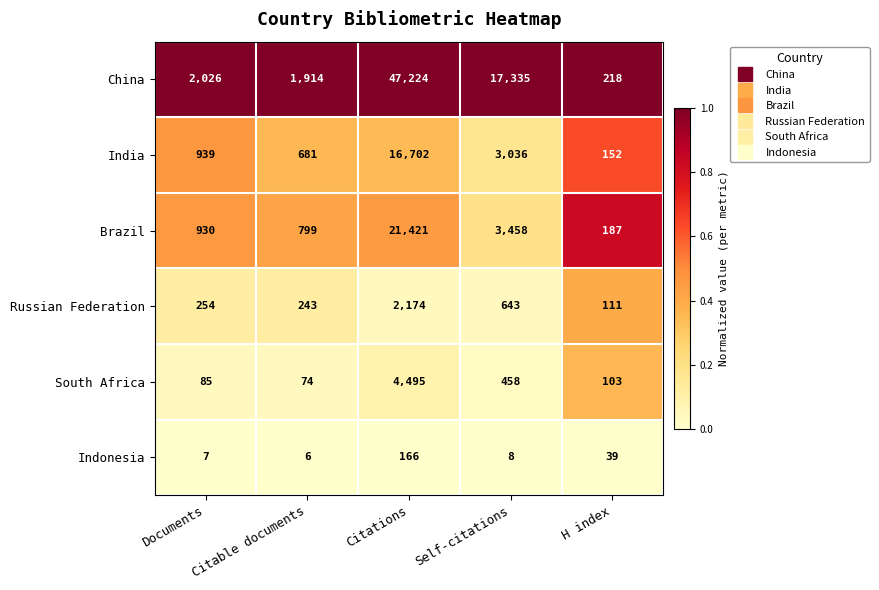

Which series has the largest total across all categories?

China